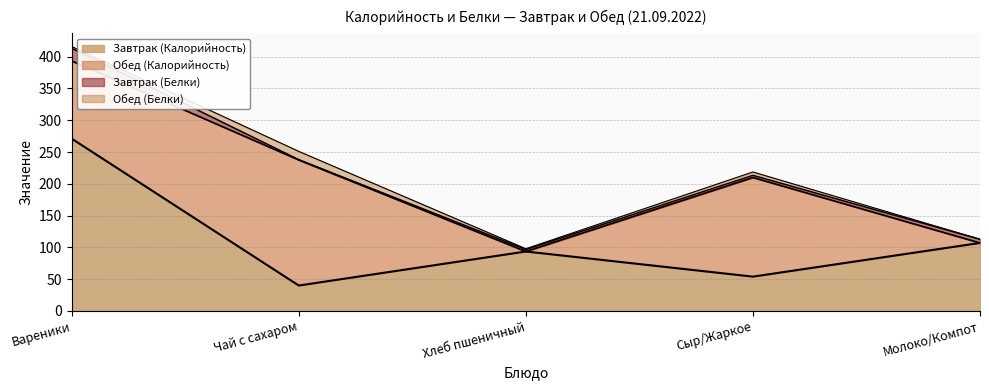

Where is Обед (Калорийность) nearest to the value 98?

Вареники